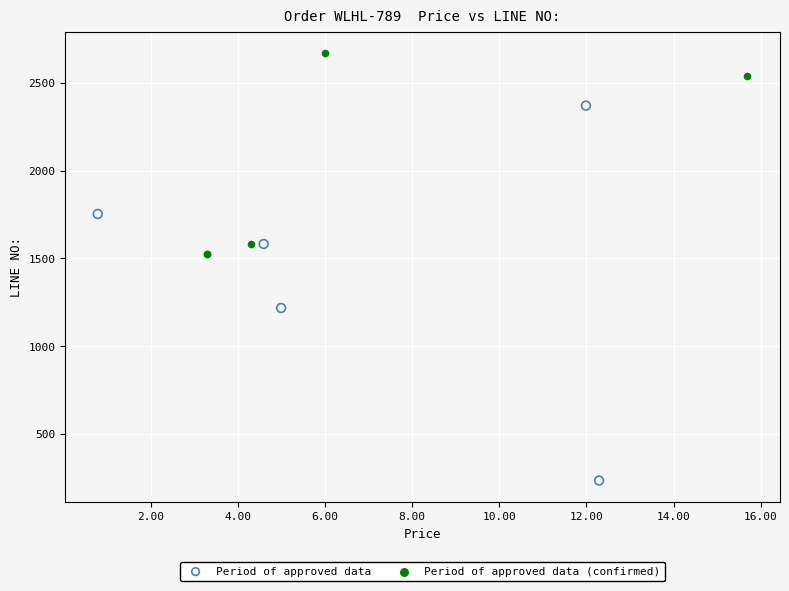

Which series has the largest Y range (max minus min)?

Period of approved data